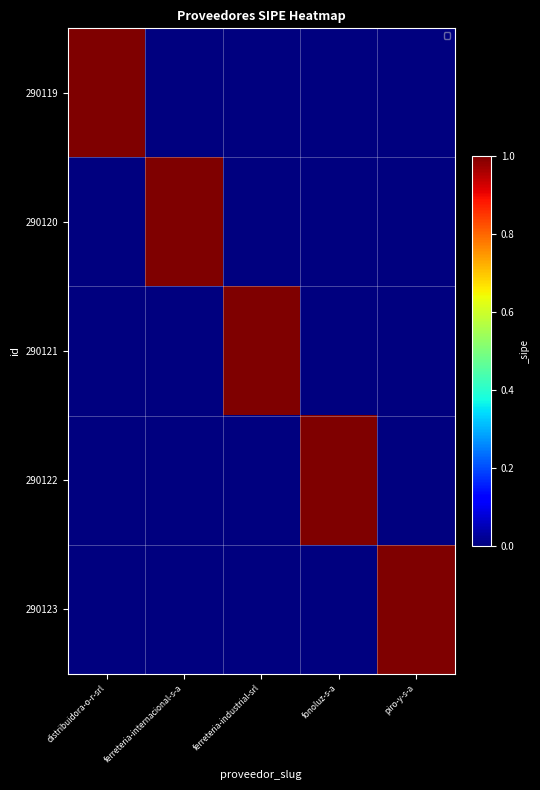

Which series changed the most between distribuidora-o-r-srl and fonoluz-s-a?

290119